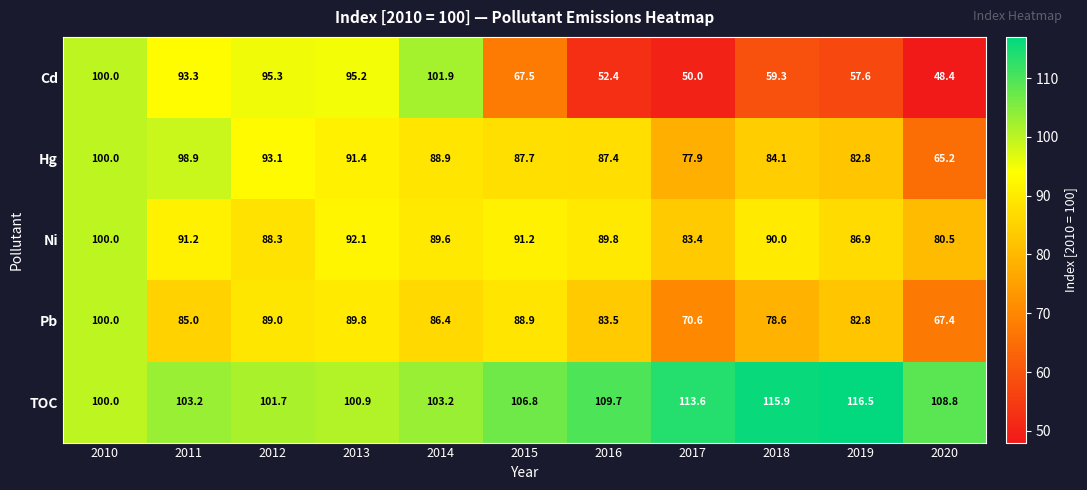

Is it true that Cd equals 50.0 at 2017?

True